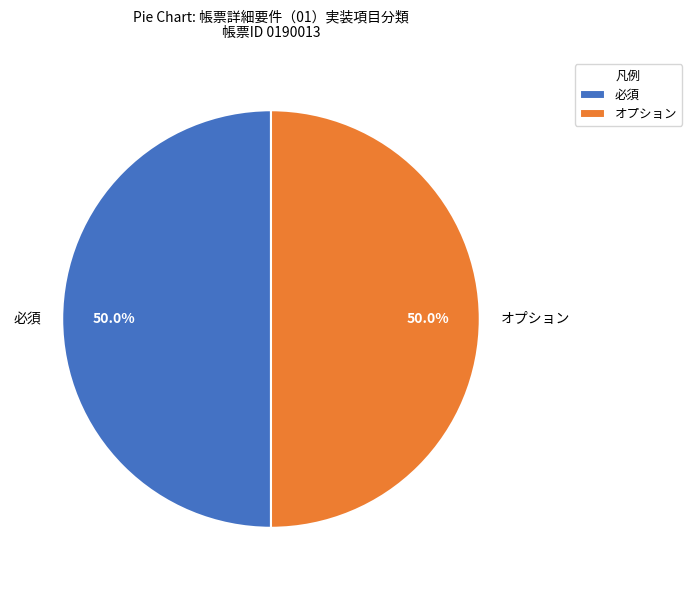

What is the ratio of the value at オプション to the value at 必須?

1.0